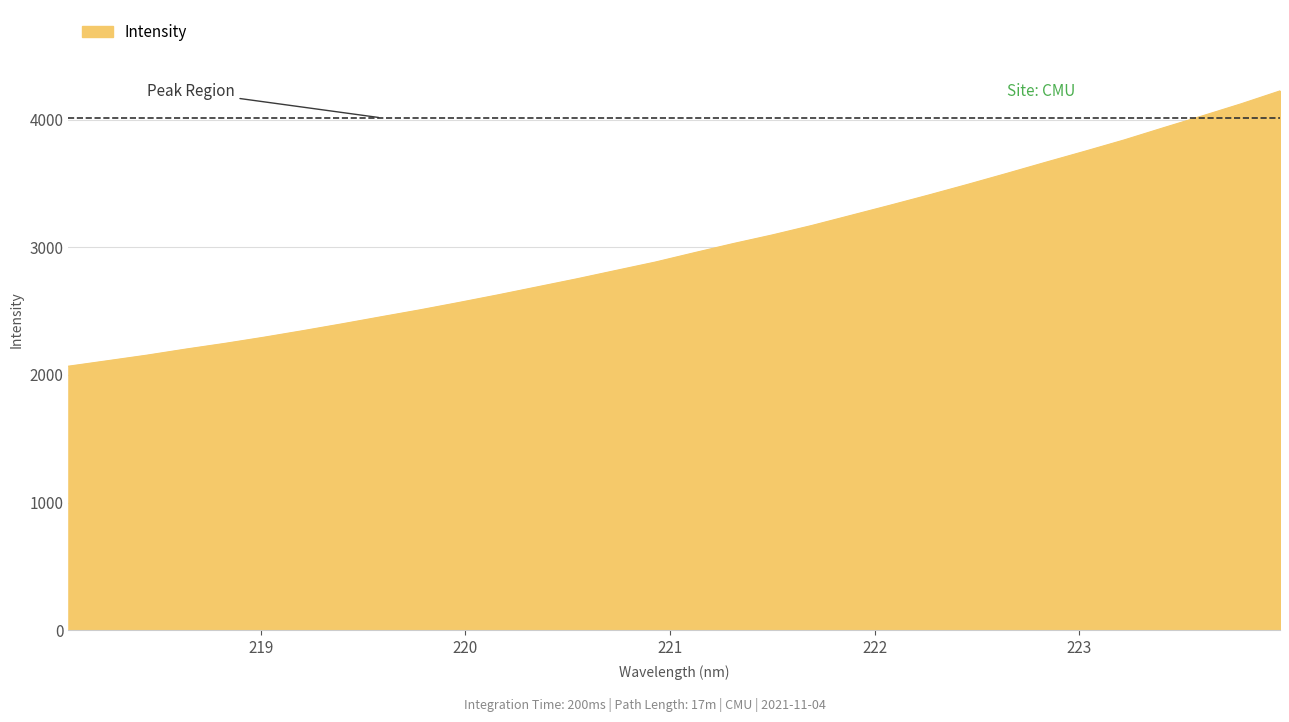

What is the maximum value shown in the chart?

4224.4